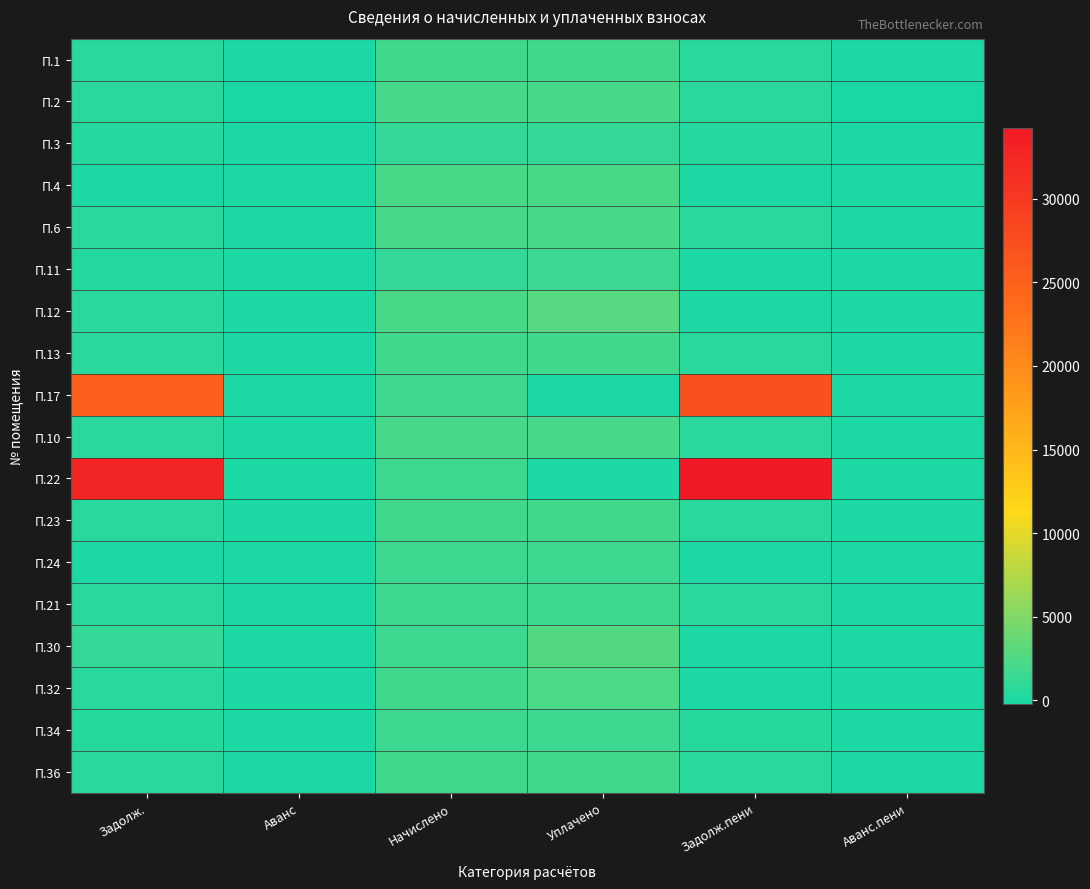

What is the greatest value displayed?

34259.1